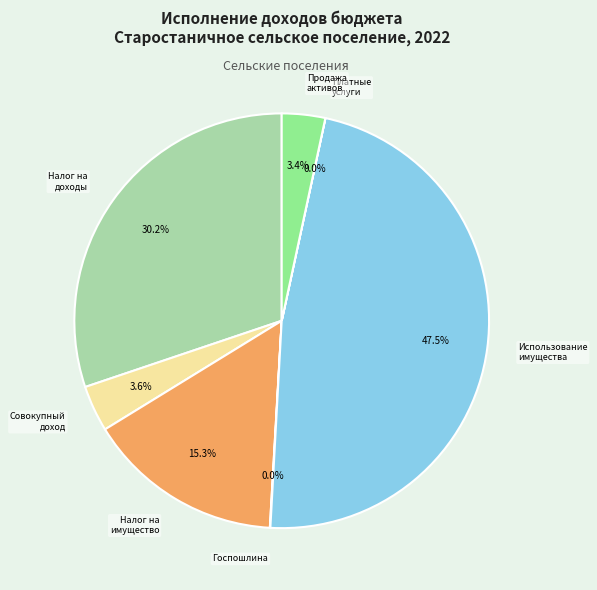

Is there a majority slice in this chart?

No